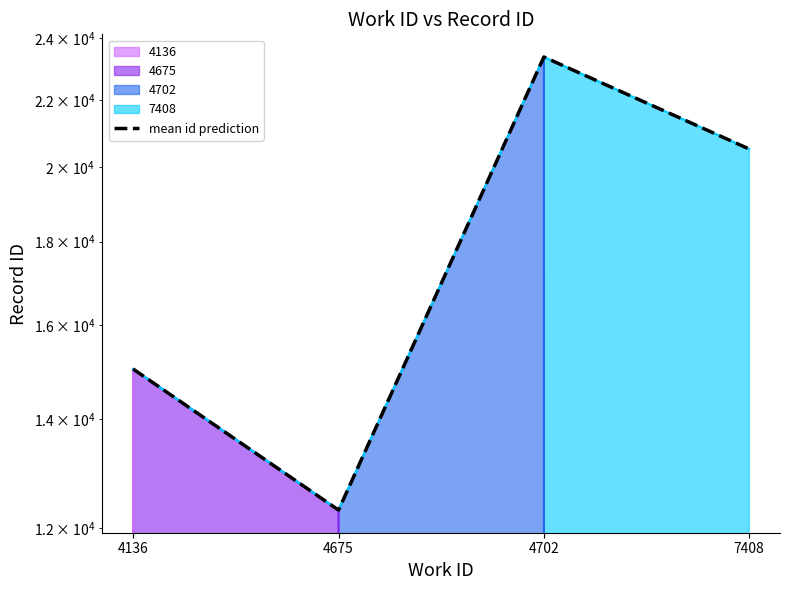

What is the greatest value displayed?

23377.5